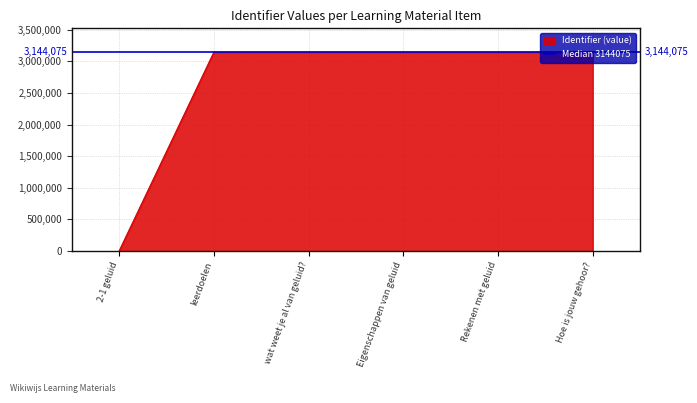

Rank the categories by value from highest to lowest.

Hoe is jouw gehoor?, Rekenen met geluid, Eigenschappen van geluid, wat weet je al van geluid?, leerdoelen, 2-1 geluid